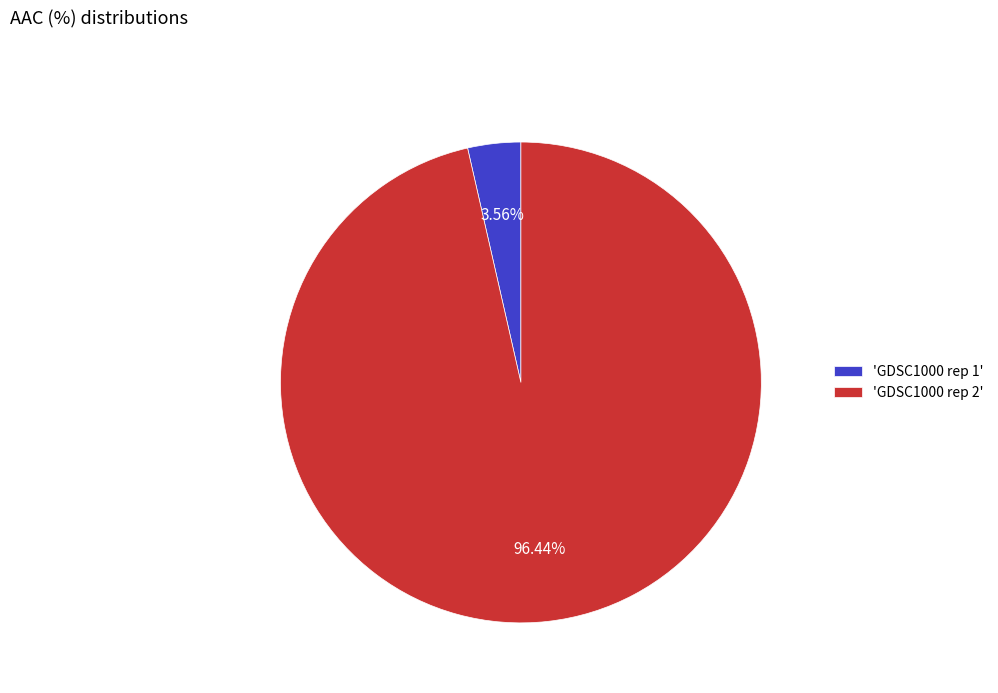

Does 'GDSC1000 rep 2' account for over 50% of the chart?

Yes